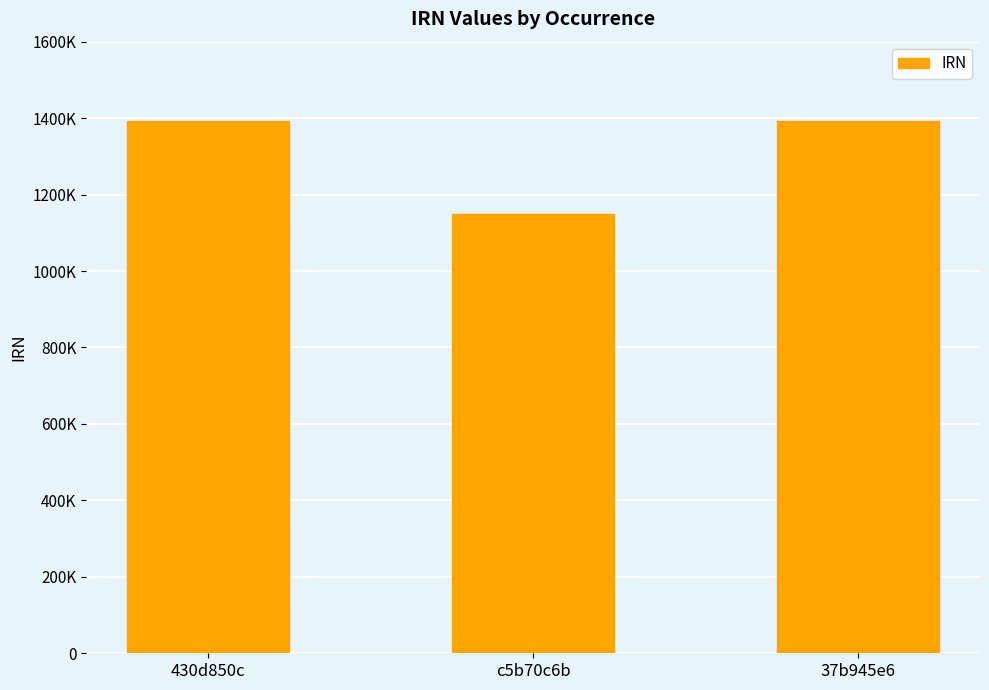

True or false: the data shows 1391250 at 37b945e6.

True